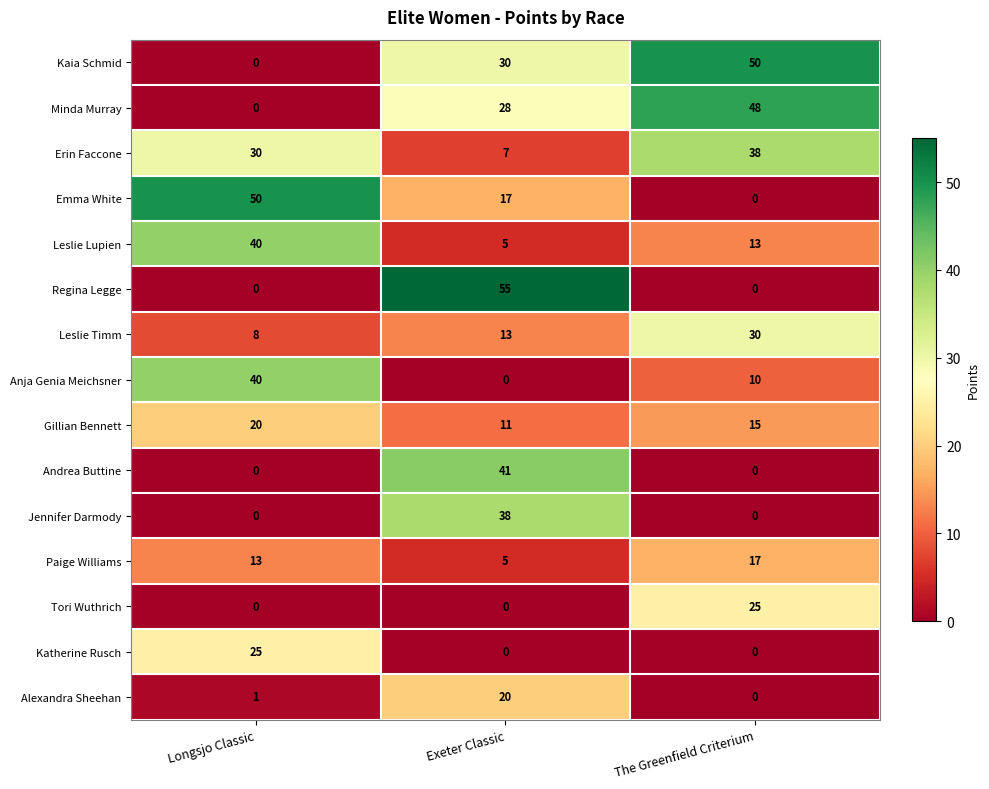

Which series changed the most between Exeter Classic and The Greenfield Criterium?

Regina Legge